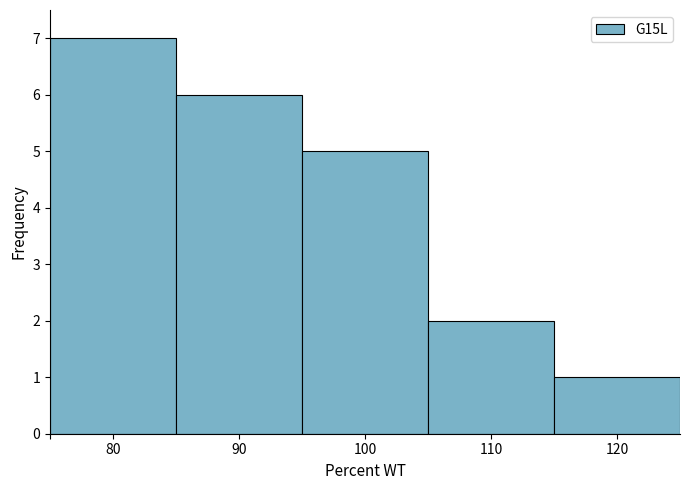

Reading left to right, transcribe this chart: for each bar, give the range it covers on the x-axis and its height. The values are not printed on the chart, so give them approximately, as read against the axis.

75 to 85: 7
85 to 95: 6
95 to 105: 5
105 to 115: 2
115 to 125: 1